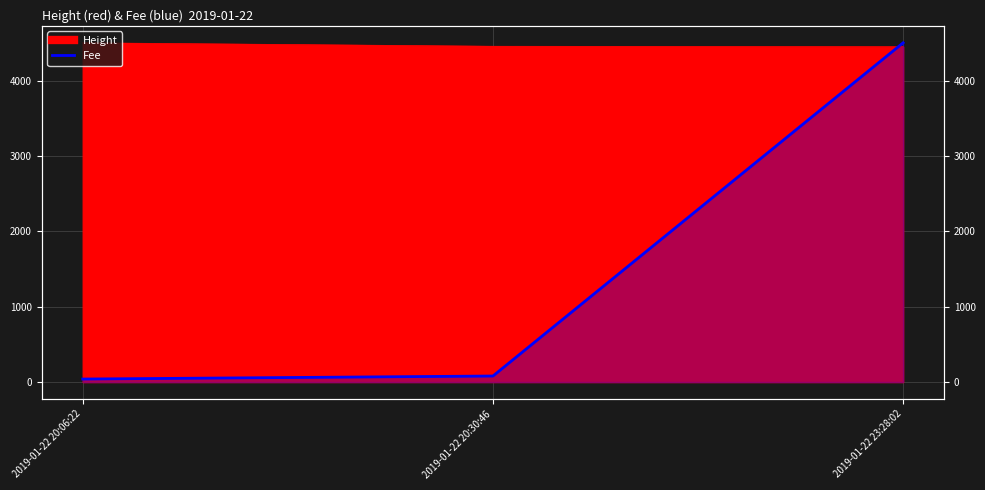

Which label corresponds to the largest value in the chart?

2019-01-22 20:06:22